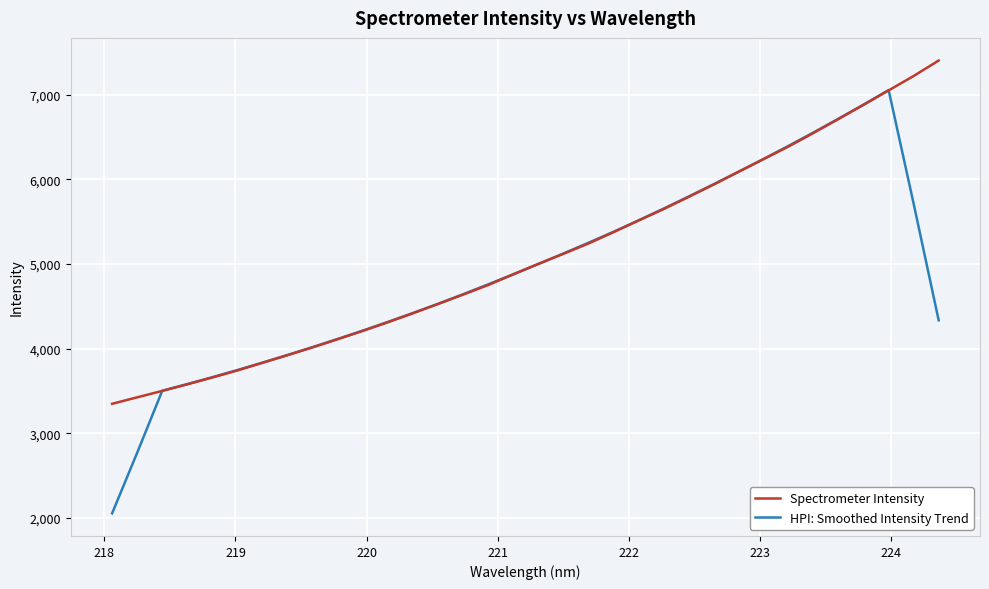

What is the minimum value shown in the chart?

2055.1